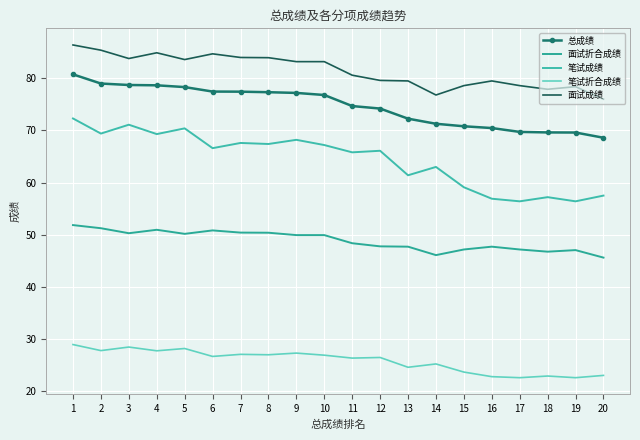

How many values in the 笔试成绩 series are below 66?

9